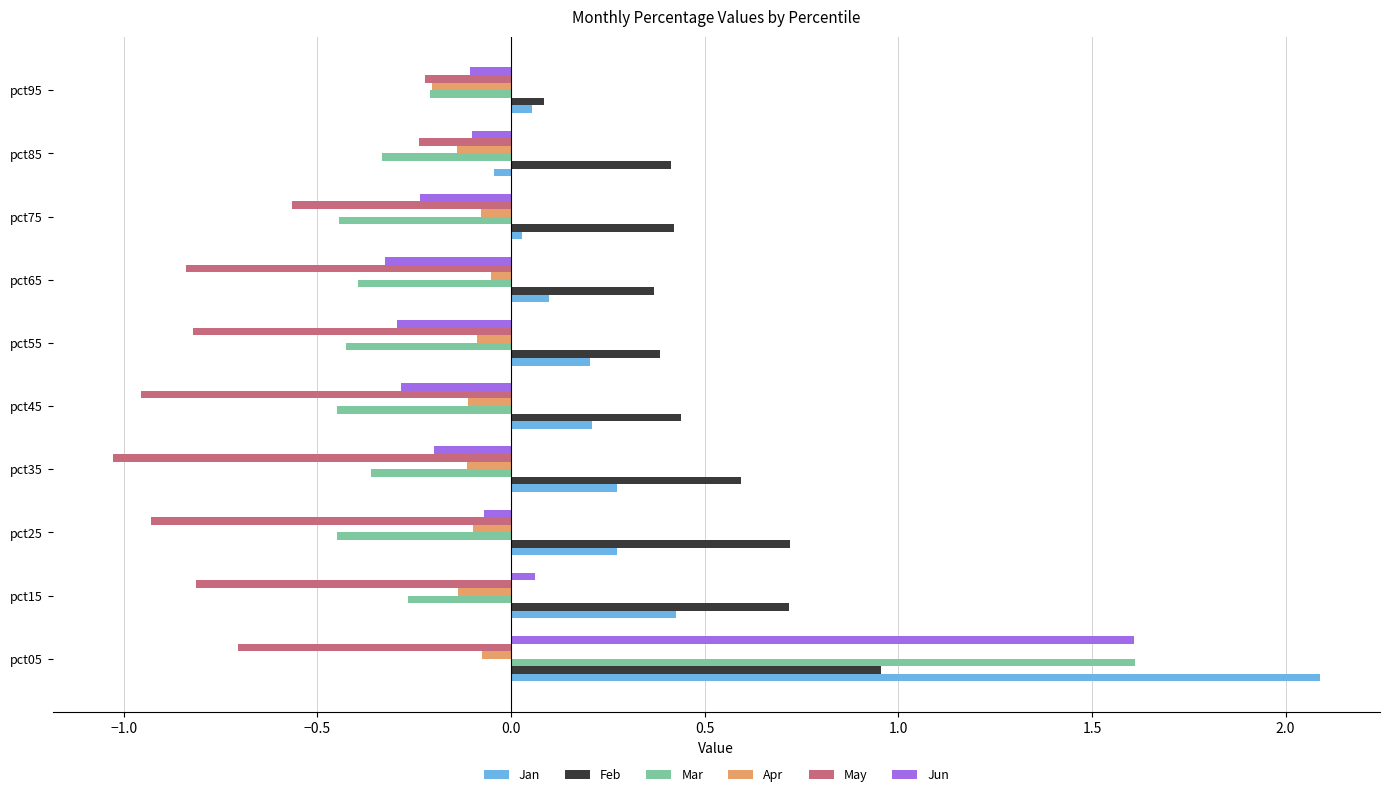

True or false: Feb has a value of 0.2 at pct95.

False